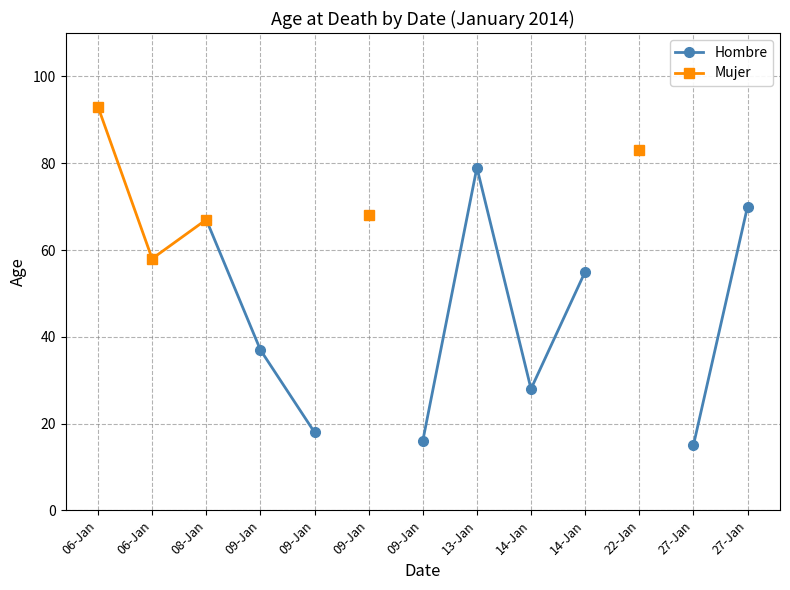

True or false: Mujer and Hombre intersect in this chart.

False